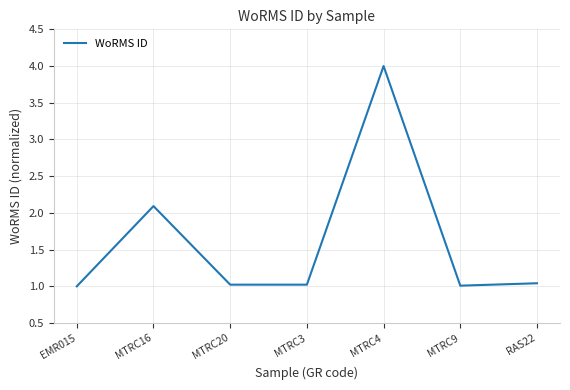

What is the change in value from MTRC4 to MTRC9?

-3.0